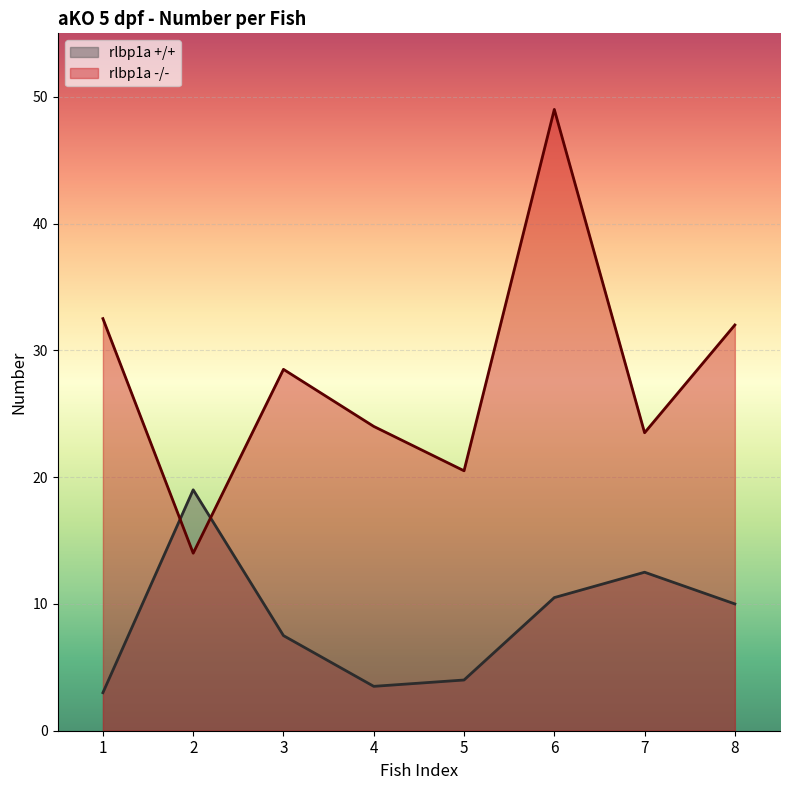

Is the value of rlbp1a -/- at 7 greater than the value of rlbp1a +/+ at 3?

Yes